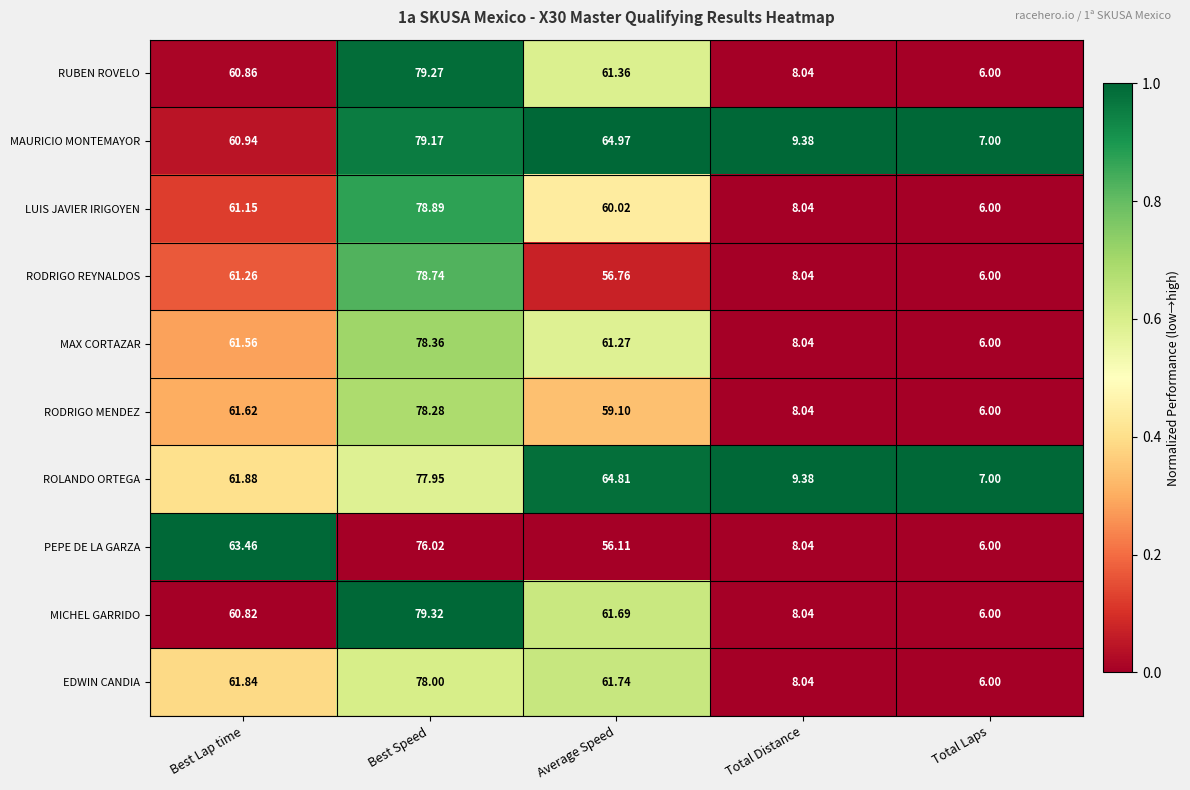

Count the number of data series in this chart.

10